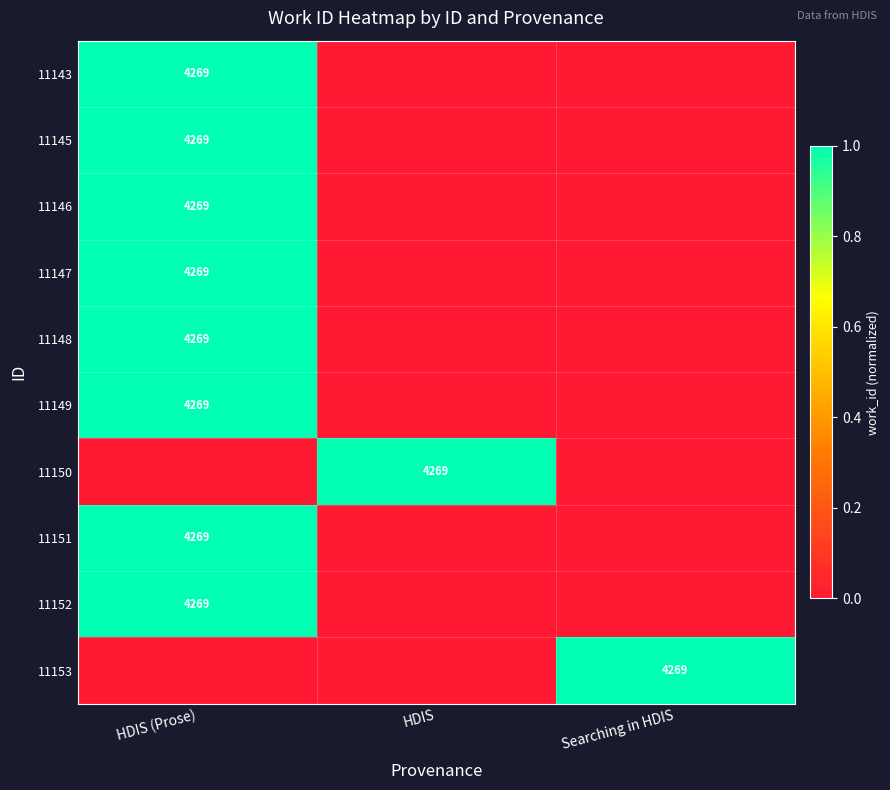

At how many categories does at least one series exceed 0?

3